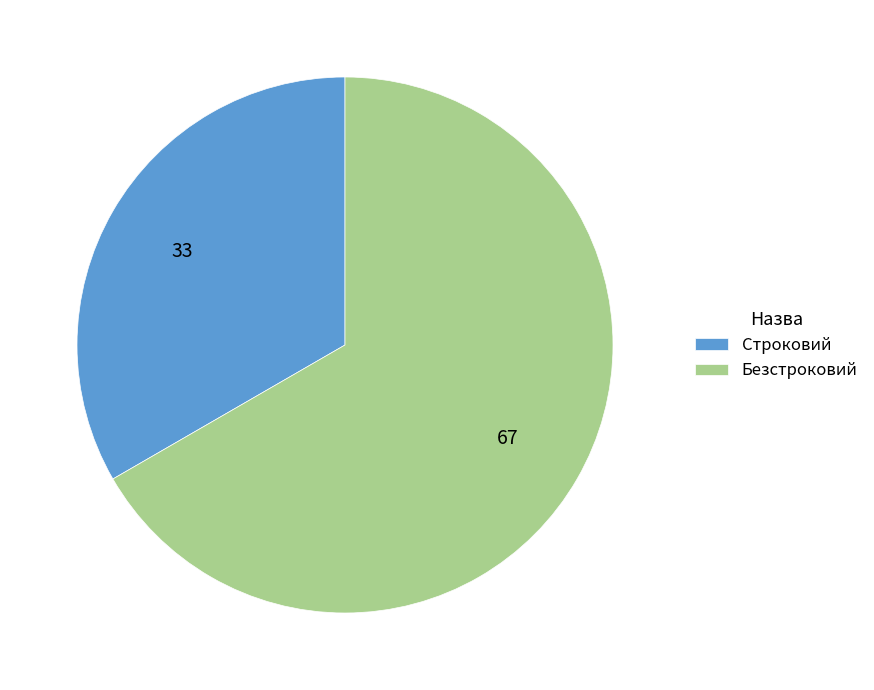

What is the smallest slice in the pie chart?

Строковий